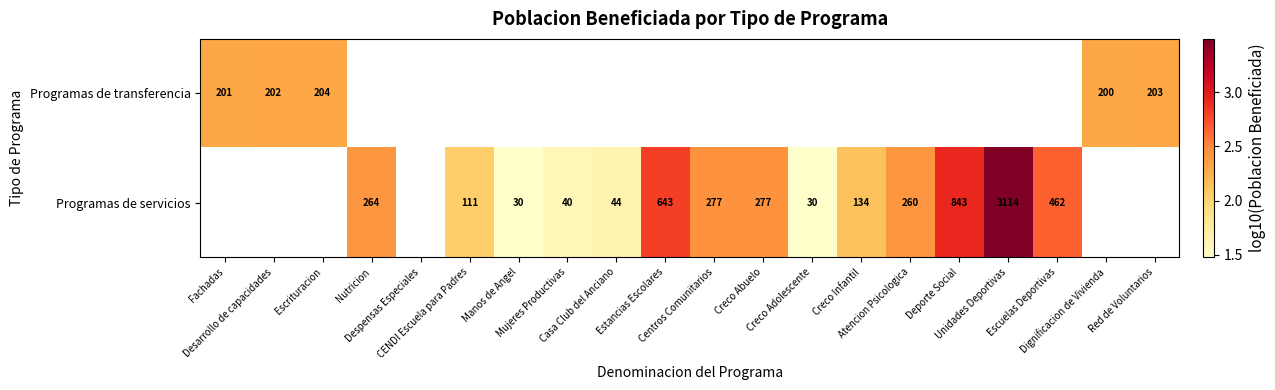

How many positive values does the Programas de transferencia series have?

5